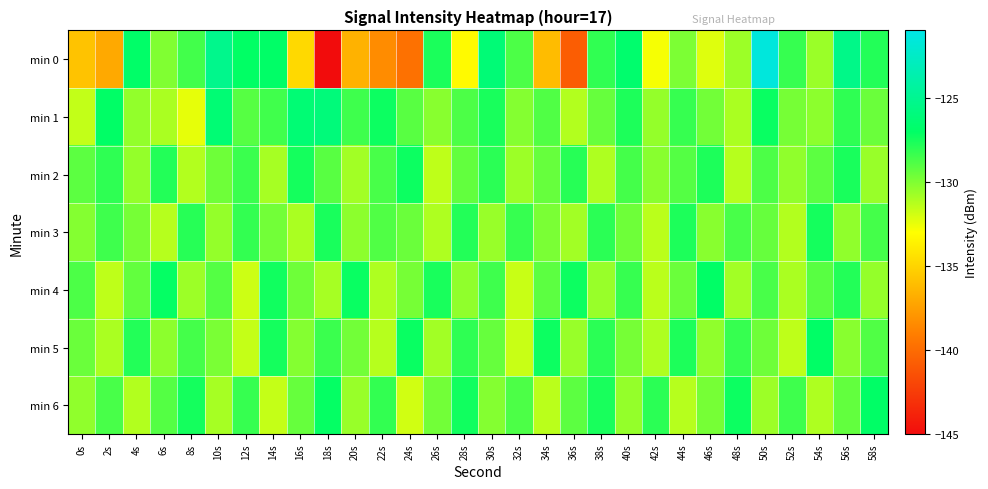

At which category does the chart reach its minimum across all series?

18s